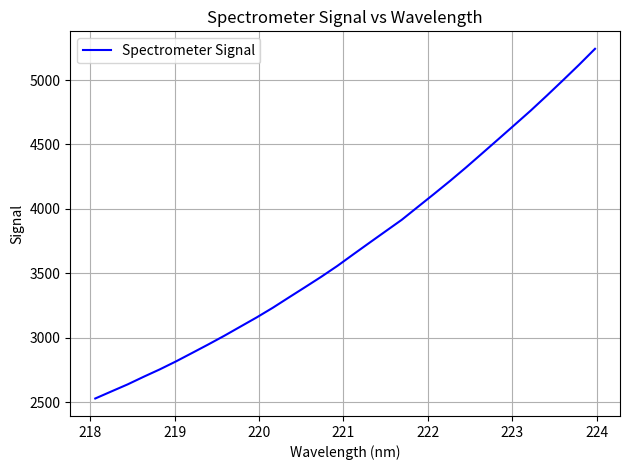

What is the average value?

3702.6